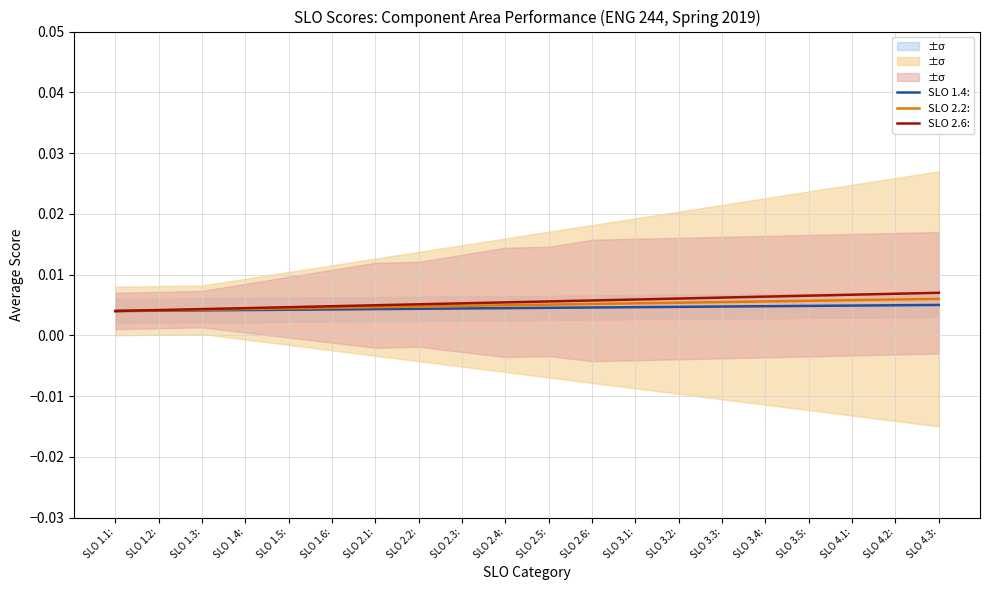

True or false: SLO 2.6: and SLO 1.4: cross at least once.

False